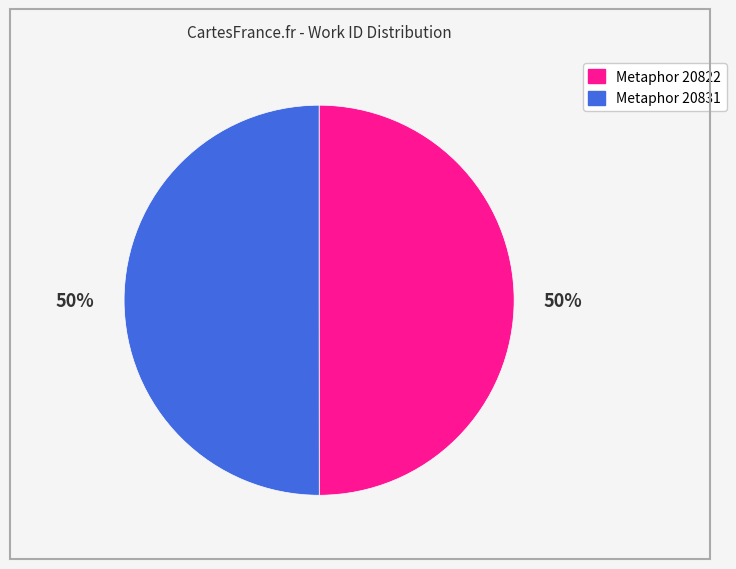

Do Metaphor 20822 and Metaphor 20831 together represent more than half of the pie?

Yes